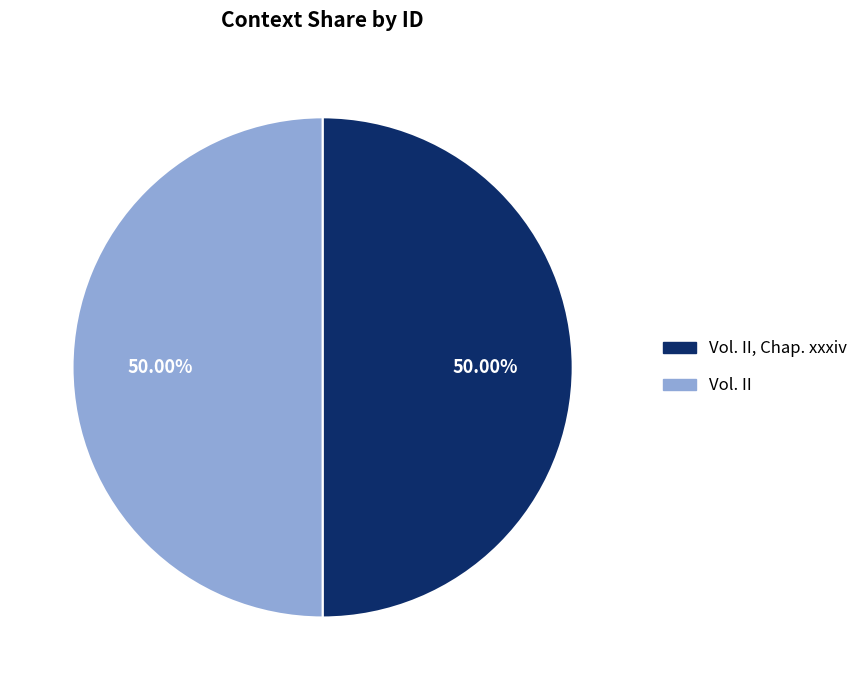

Which category has the smallest portion of the pie?

Vol. II, Chap. xxxiv